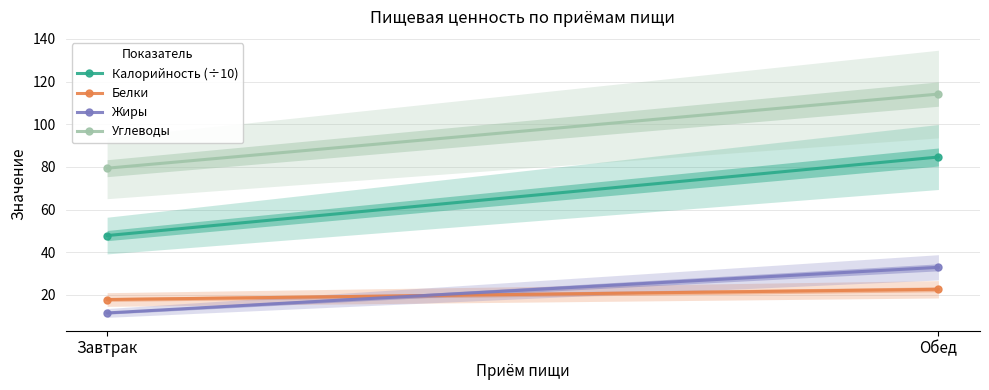

Which series has the largest total across all categories?

Углеводы